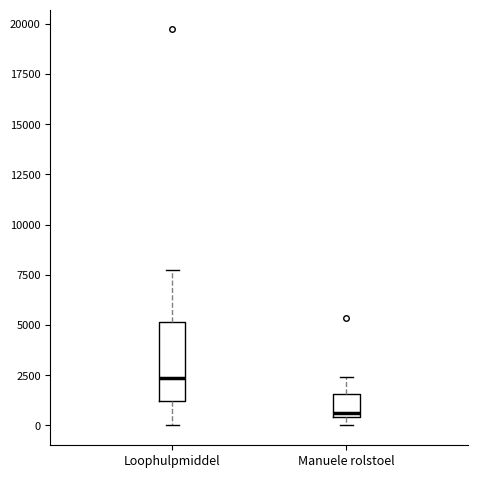

Where is the upper edge of the box for Manuele rolstoel on the y-axis? The values are not printed on the chart, so give them approximately, as read against the axis.

1500